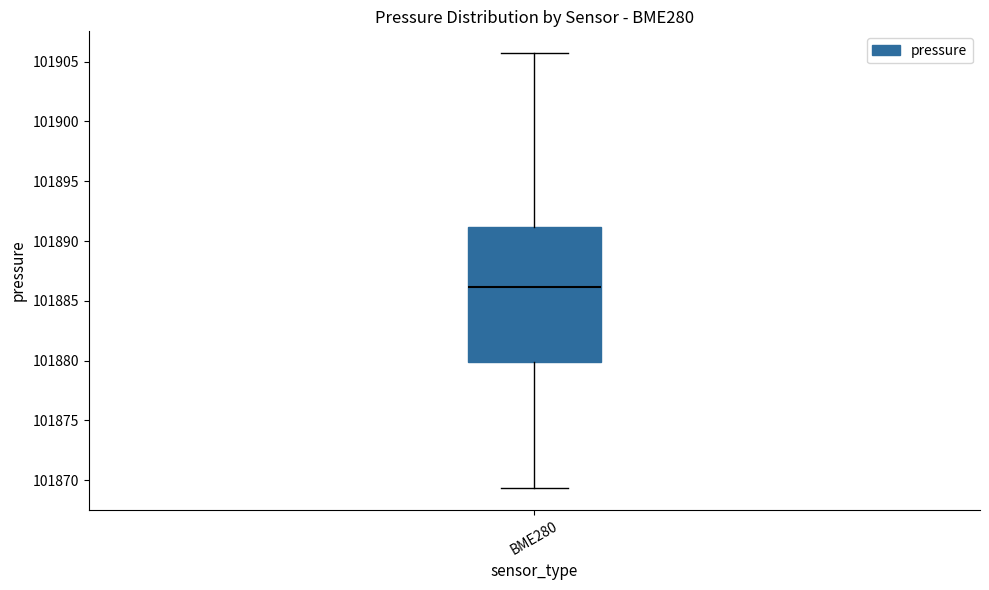

Transcribe this box plot: give where the median line is, the range the box spans, and where the two whiskers end, as read against the y-axis. The values are not printed on the chart, so give them approximately, as read against the axis.

median 101886.0, box 101880.0 to 101891.0, whiskers 101869.5 to 101905.5